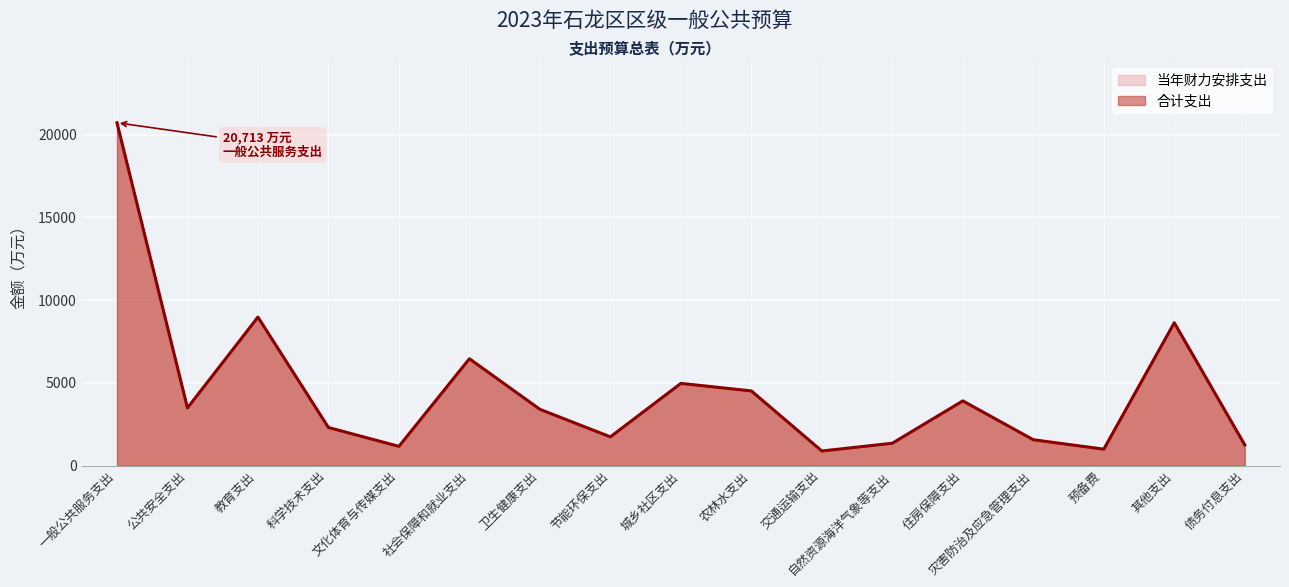

Which label corresponds to the largest value in the chart?

一般公共服务支出